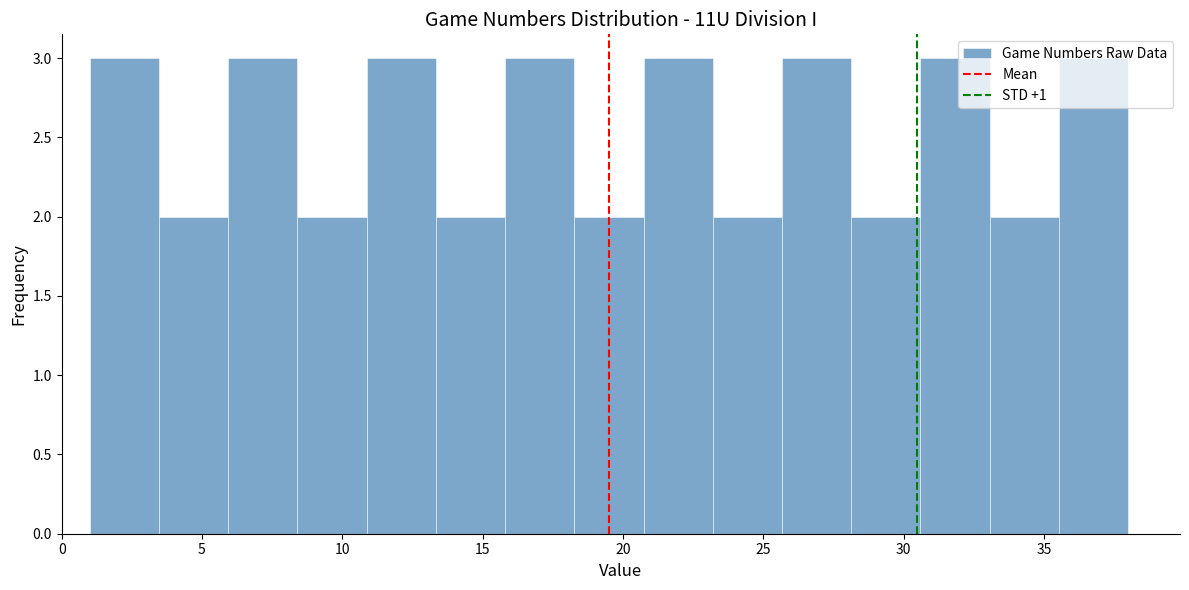

Reading left to right, list every bar in this chart as the range it spans on the x-axis followed by its height. Neither the bar edges nor the heights are printed on the chart, so give them approximately, as read against the axes.

1.0 to 3.5: 3
3.5 to 6.0: 2
6.0 to 8.5: 3
8.5 to 11.0: 2
11.0 to 13.5: 3
13.5 to 16.0: 2
16.0 to 18.5: 3
18.5 to 20.5: 2
20.5 to 23.0: 3
23.0 to 25.5: 2
25.5 to 28.0: 3
28.0 to 30.5: 2
30.5 to 33.0: 3
33.0 to 35.5: 2
35.5 to 38.0: 3